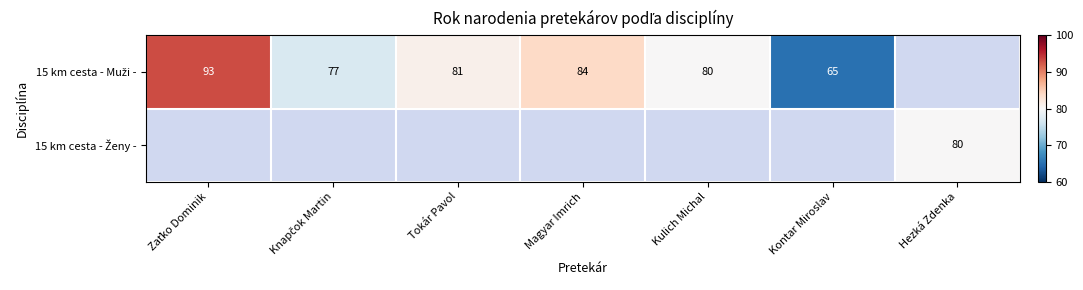

What is the difference between the maximum and minimum values in the 15 km cesta - Muži - series?

28.0